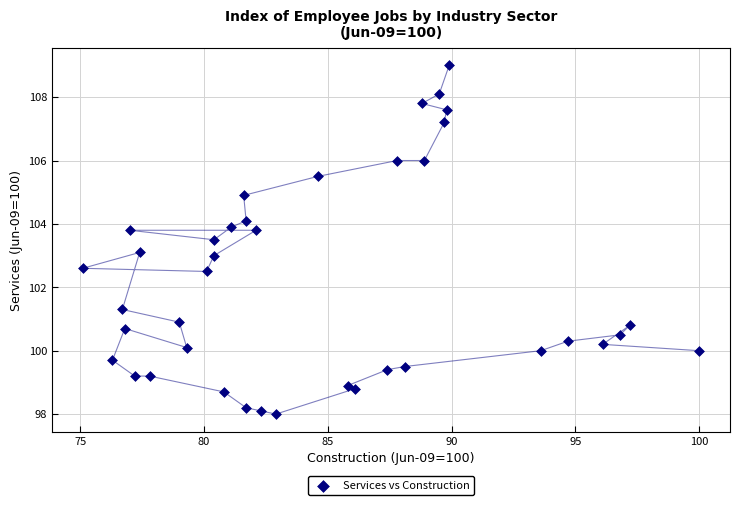

What is the range of X values (max minus min)?

24.9